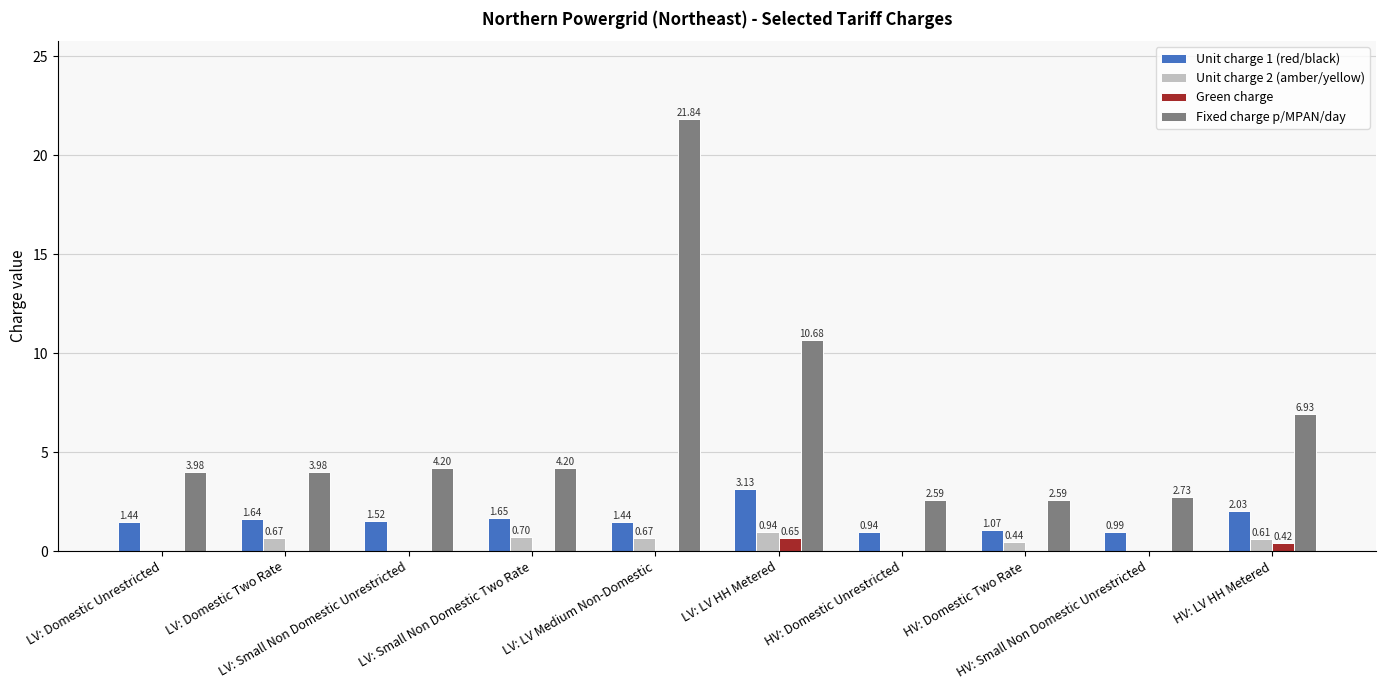

At which label is Fixed charge p/MPAN/day closest to 12?

LV: LV HH Metered